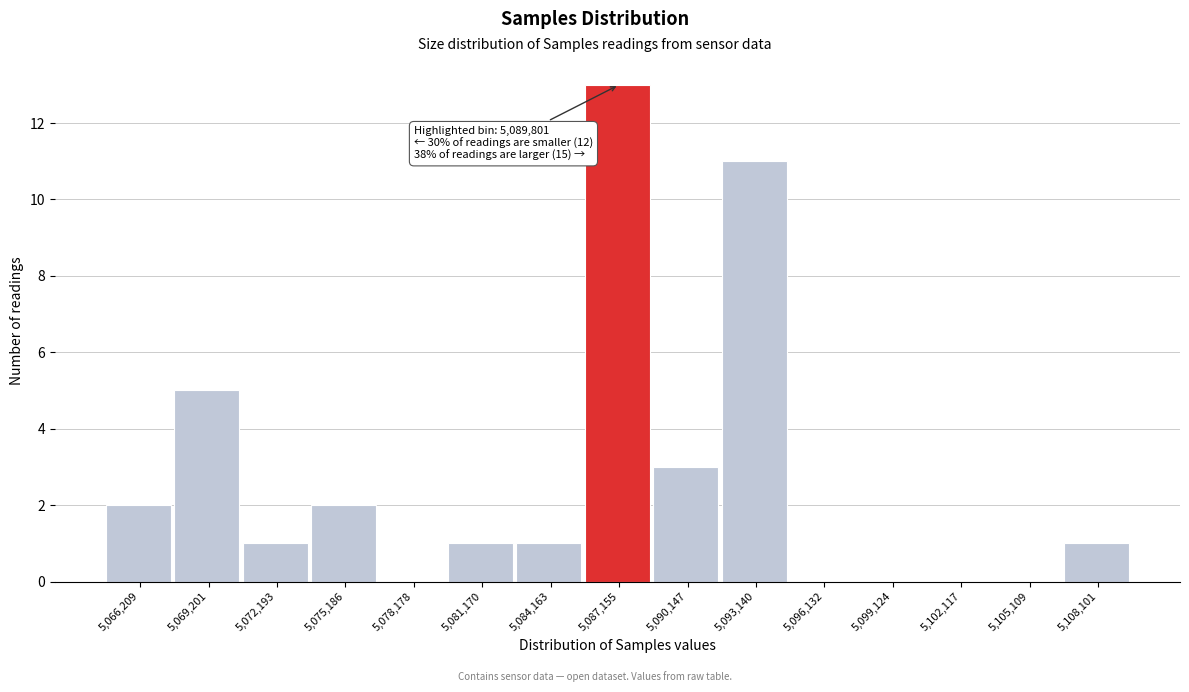

Reading right to left, list all the values displayed in this chart.

5,108,101=1	5,105,109=0	5,102,117=0	5,099,124=0	5,096,132=0	5,093,140=11	5,090,147=3	5,087,155=13	5,084,163=1	5,081,170=1	5,078,178=0	5,075,186=2	5,072,193=1	5,069,201=5	5,066,209=2